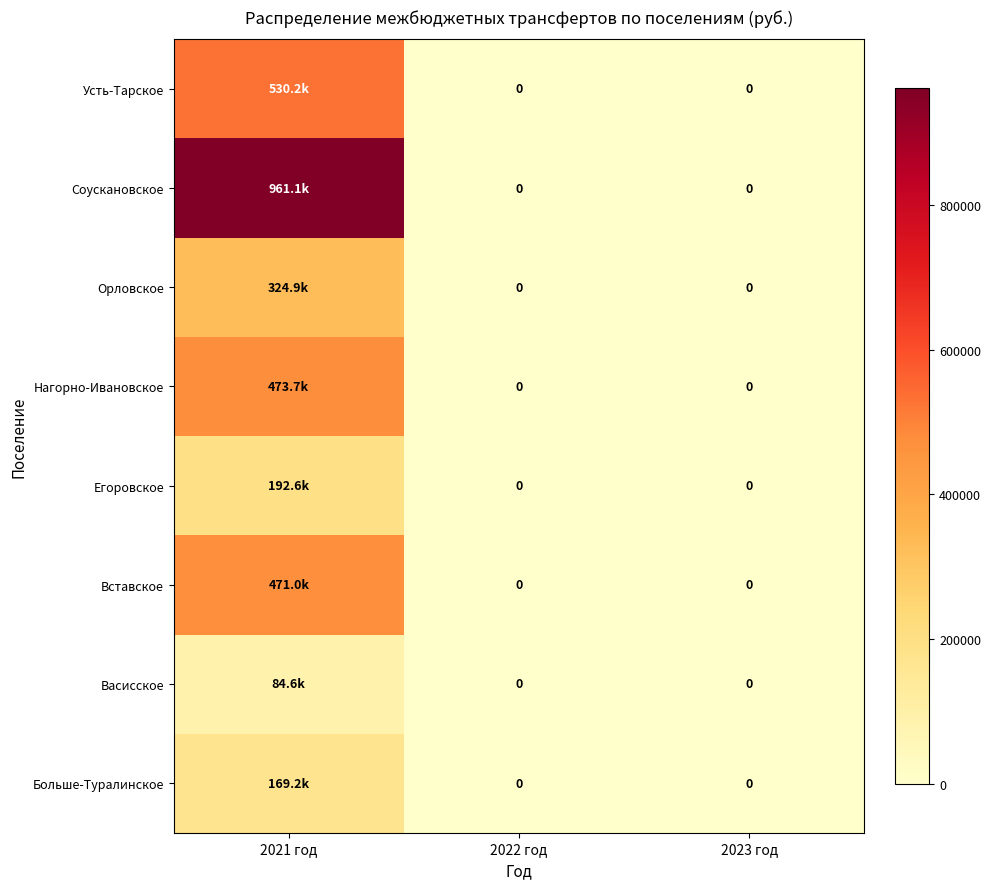

True or false: Вставское has a value of 0.0 at 2022 год.

True